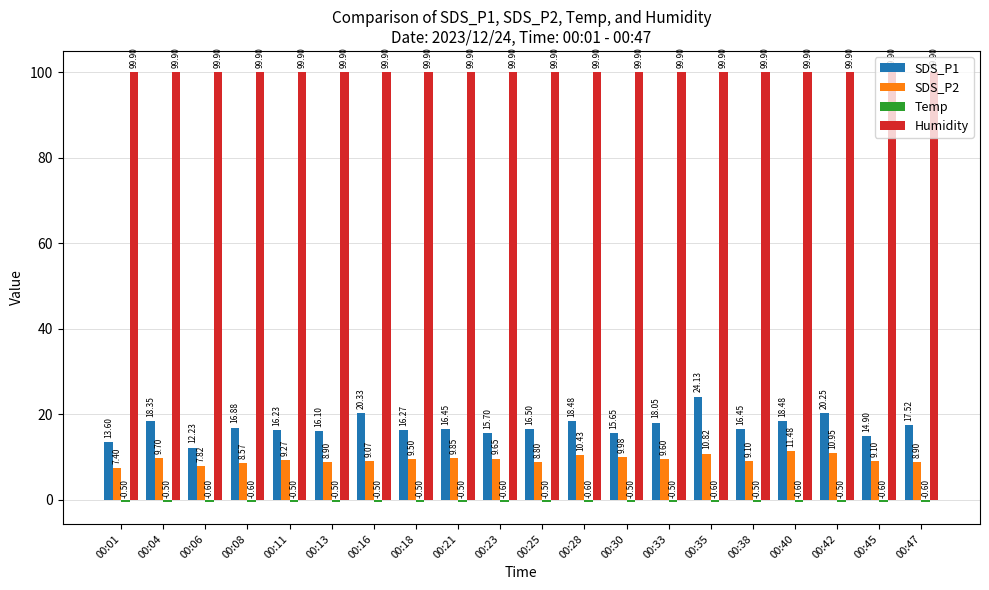

Which category has the highest value in the SDS_P1 series?

00:35